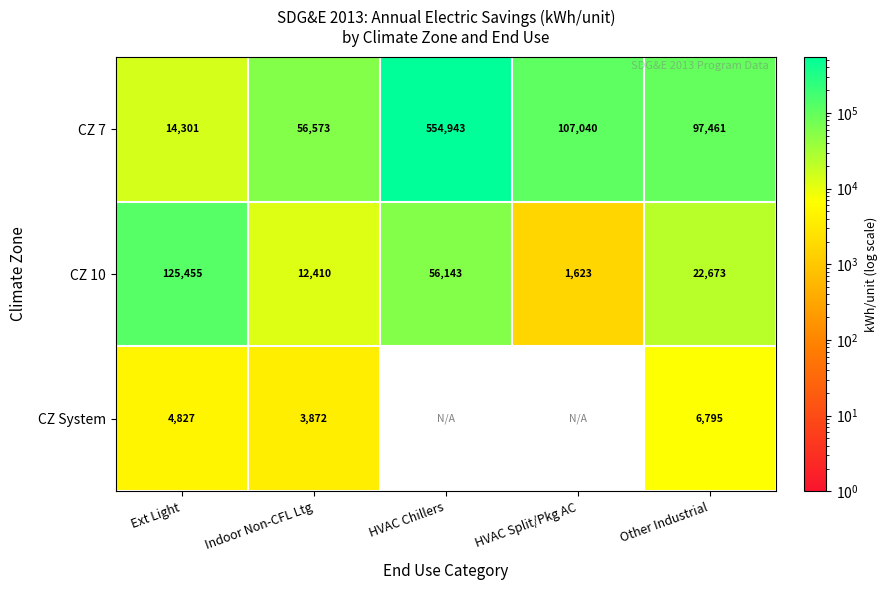

Is the value of CZ System at Indoor Non-CFL Ltg greater than the value of CZ 7 at Ext Light?

No